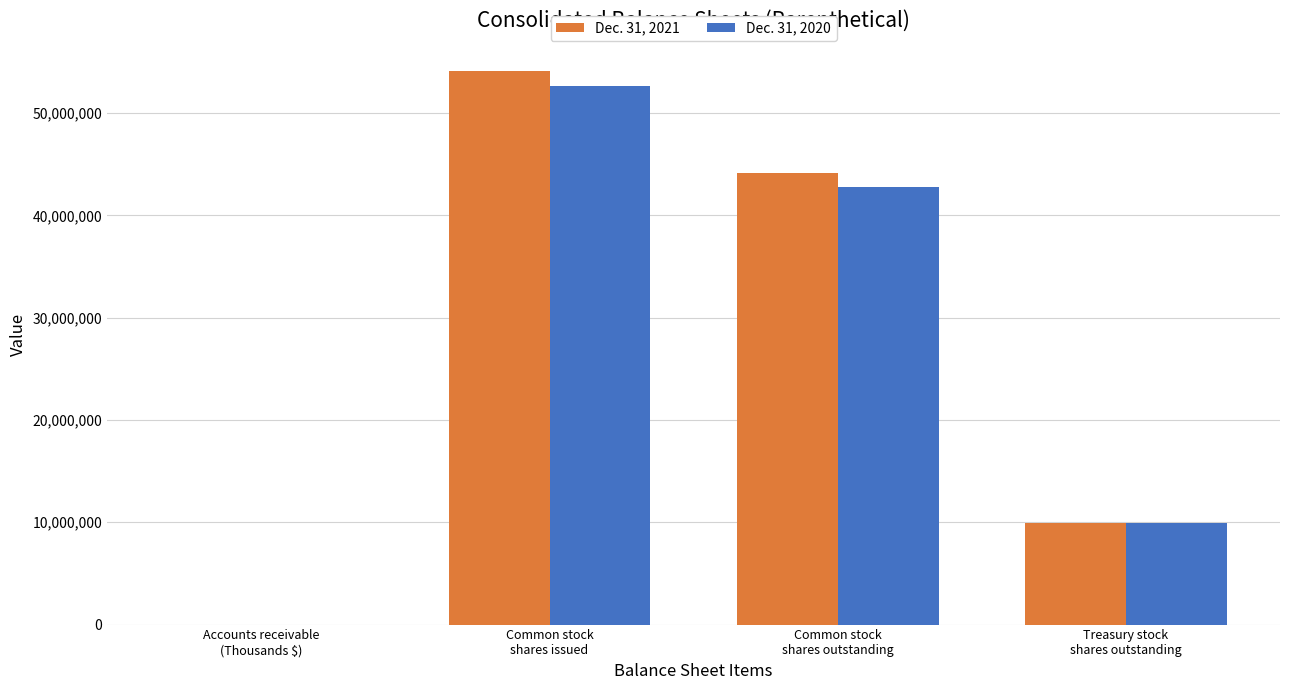

Reading left to right, list all the values displayed in this chart.

Dec. 31, 2021: 5272	54073000	44179000	9894000
Dec. 31, 2020: 4286	52677000	42783000	9894000